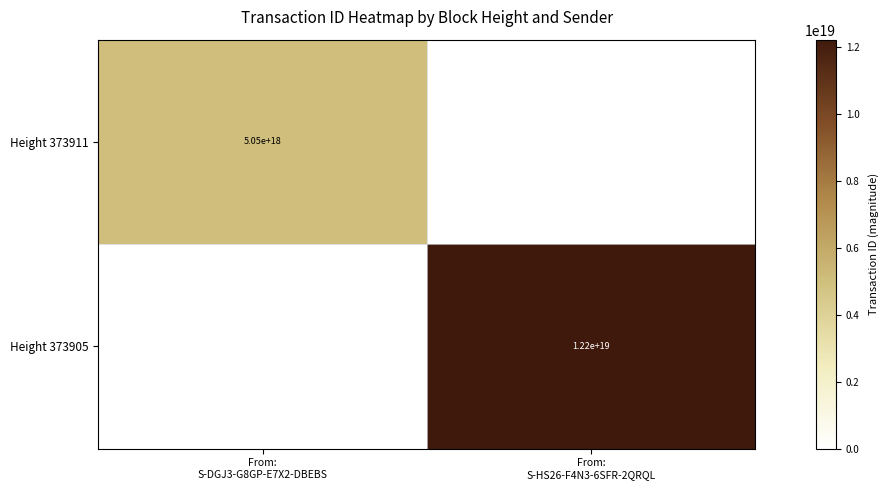

Which series has the largest total across all categories?

Height 373905